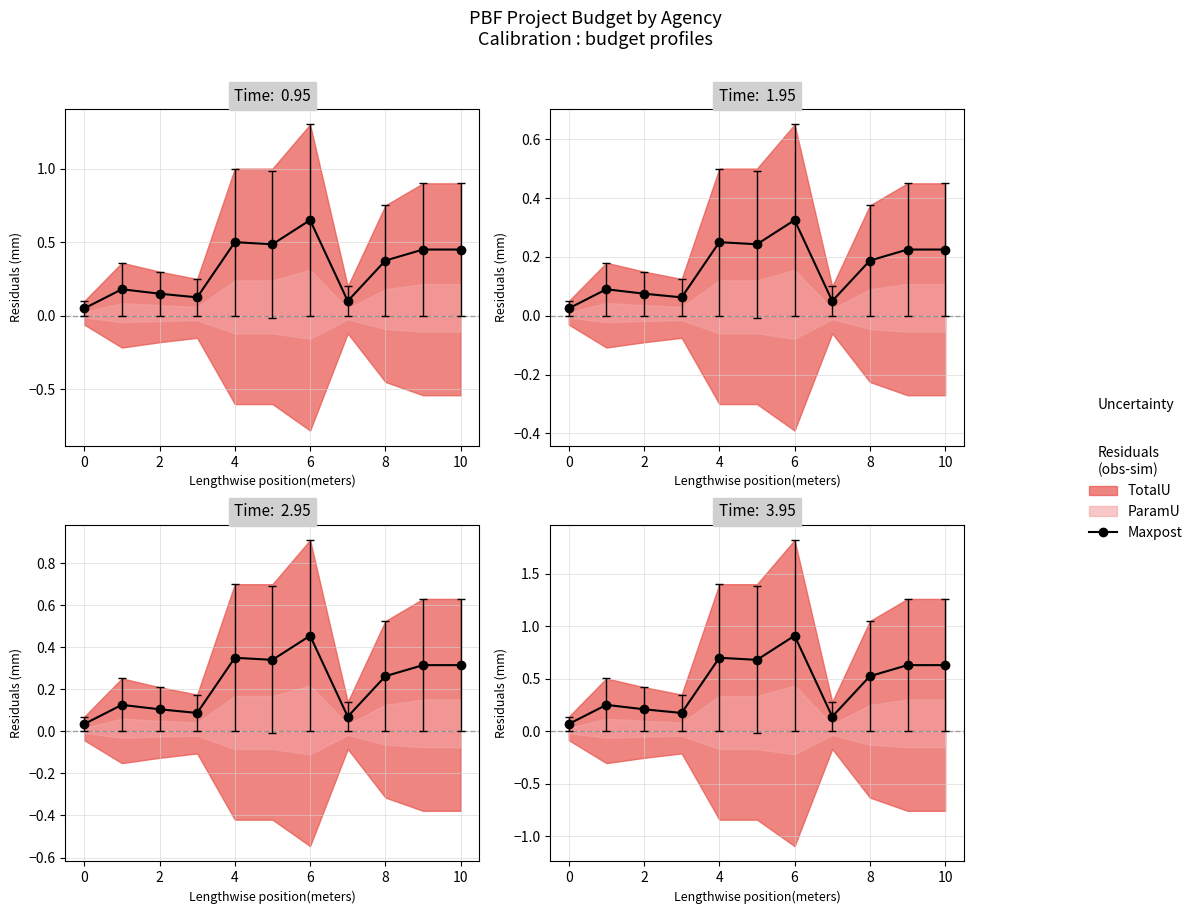

True or false: the data shows 0.2 at 2.

True